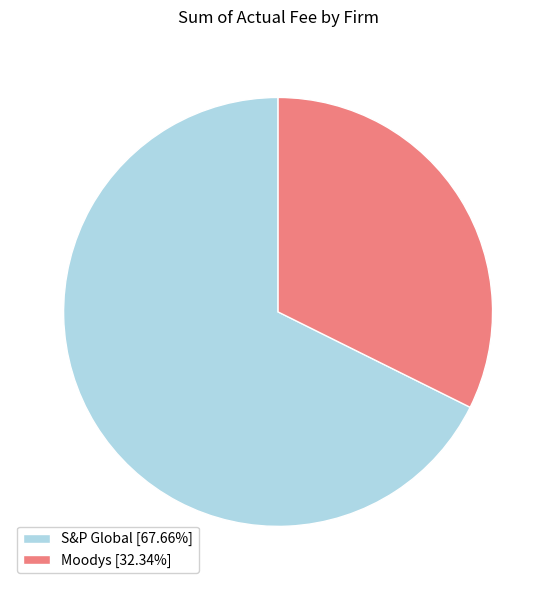

What is the smallest slice in the pie chart?

Moodys